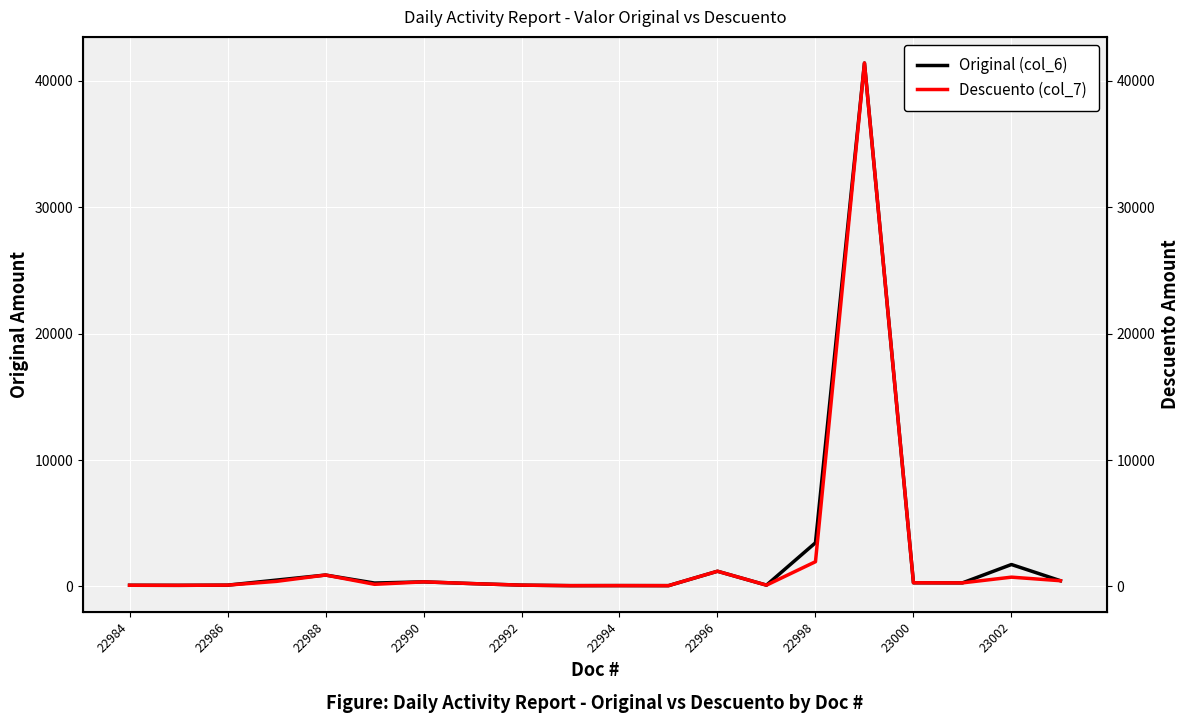

At how many categories does at least one series exceed 35377?

1